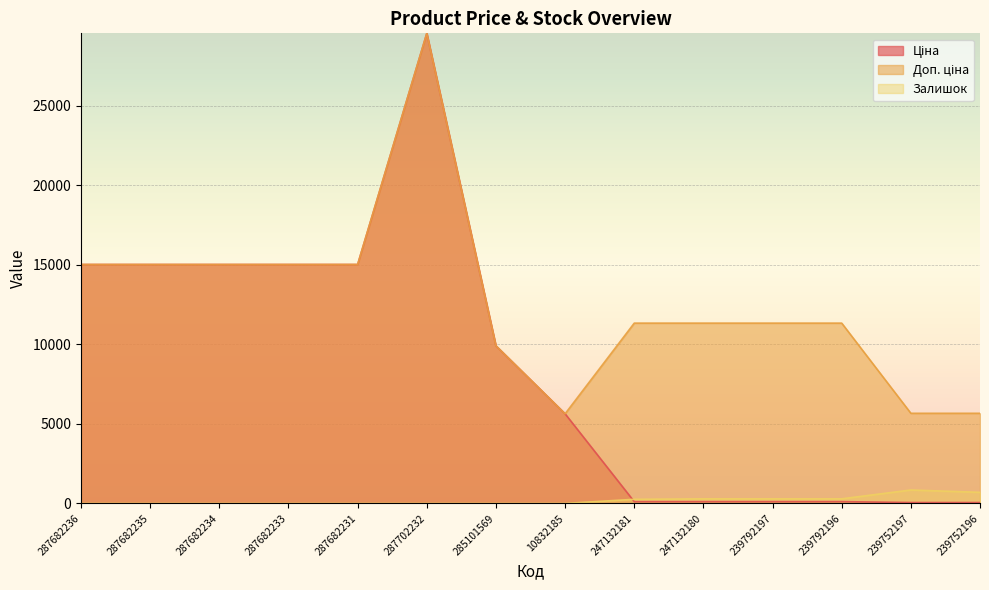

What is the difference between the highest and lowest values at 239752197?

5610.3